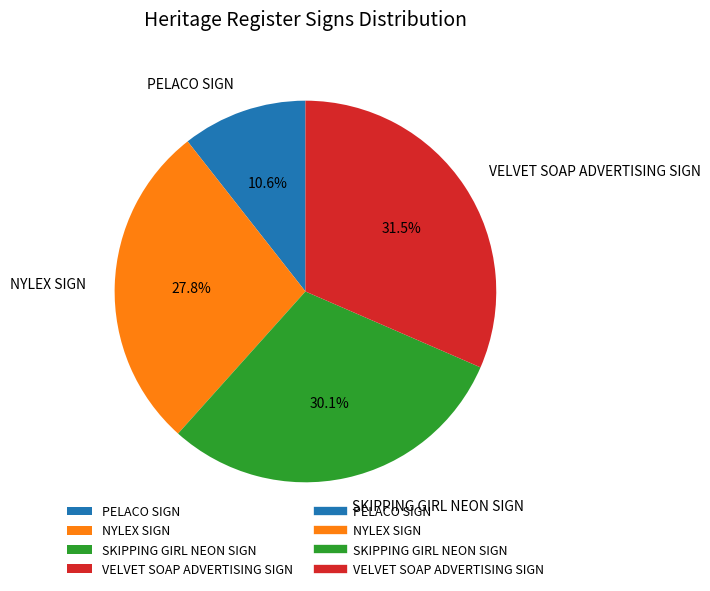

What is the ratio of the value at PELACO SIGN to the value at VELVET SOAP ADVERTISING SIGN?

0.3